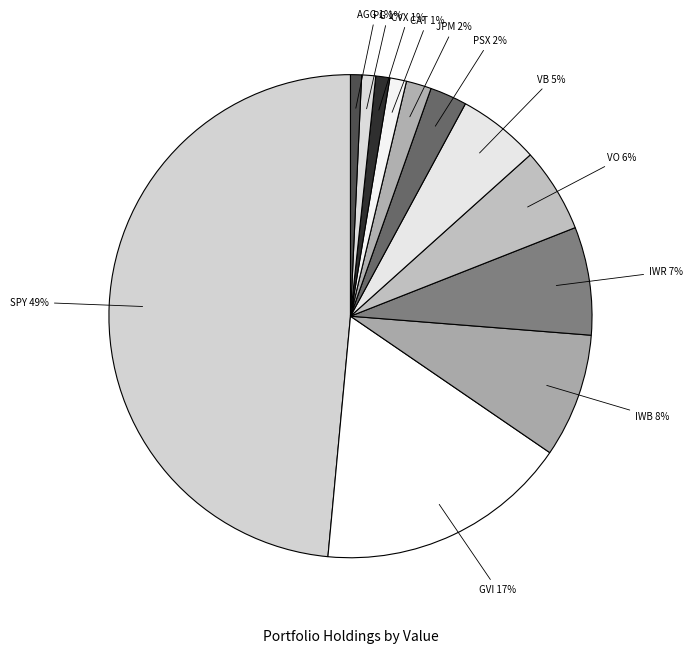

Does any single category account for the majority?

No